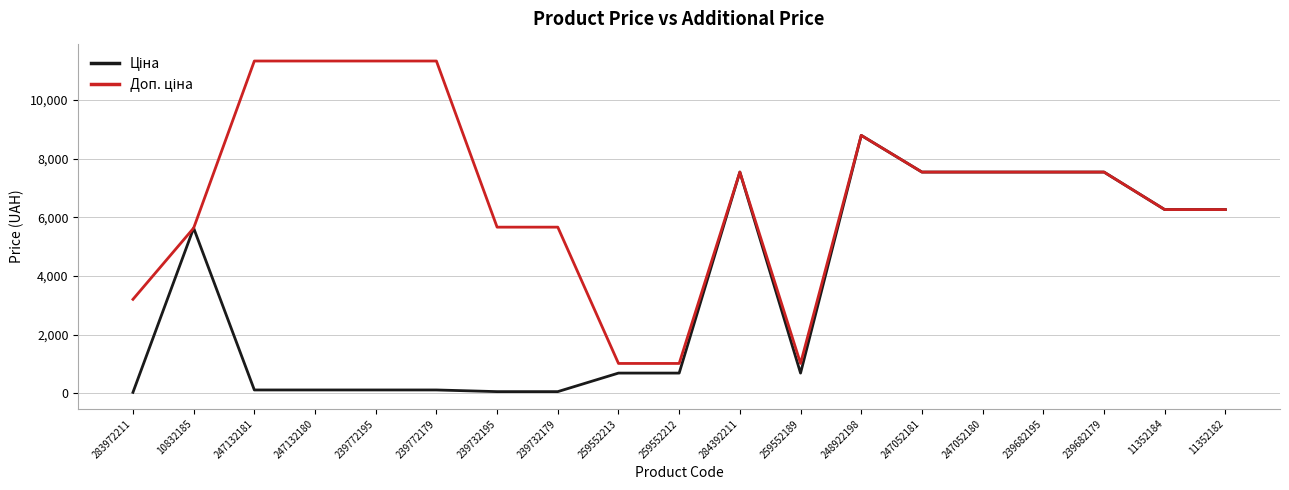

What is the total value across all series at 259552212?

1706.9